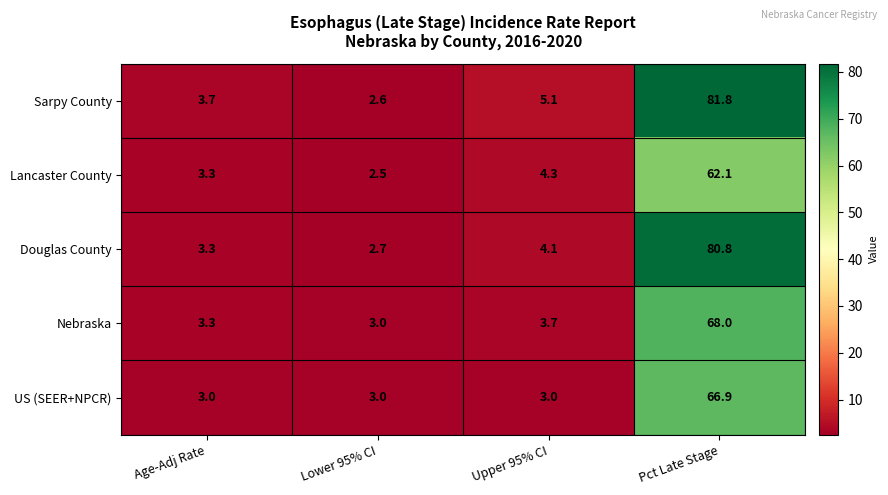

What is the average value of the Douglas County series?

22.7